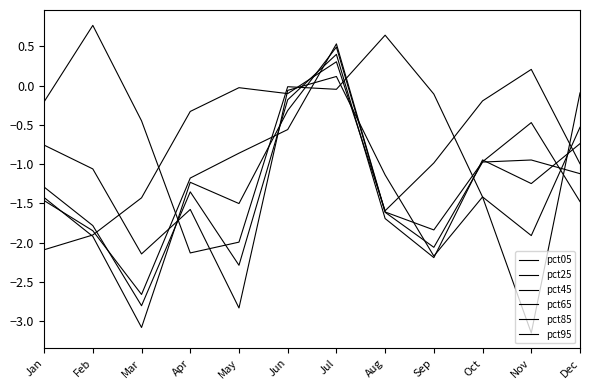

The value of pct05 at Jul is 0.3. True or false?

True